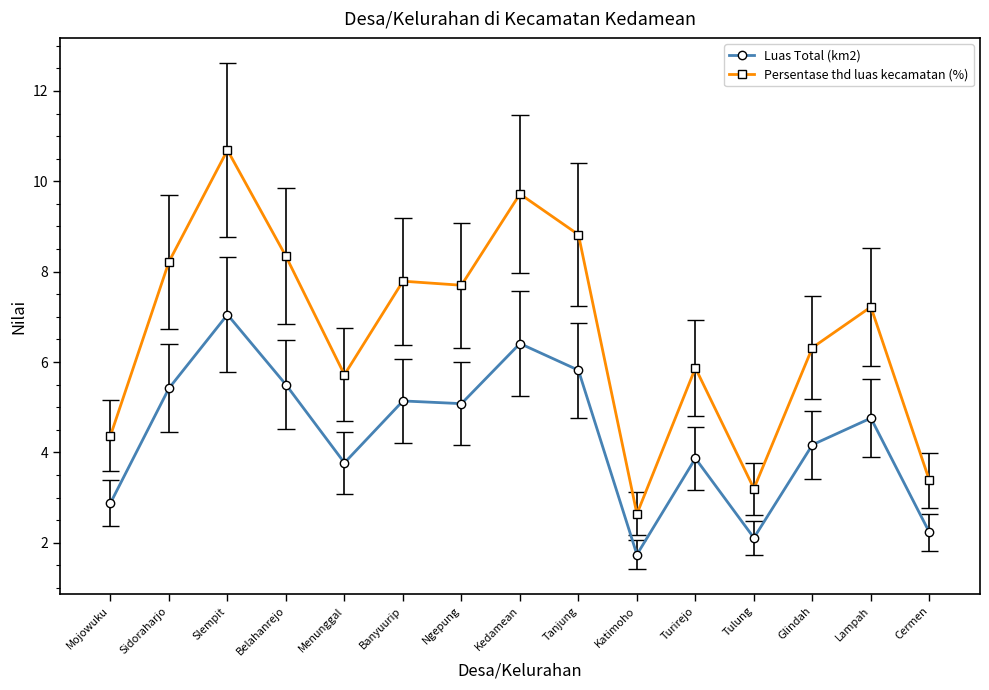

What is the average value of the Luas Total (km2) series?

4.4